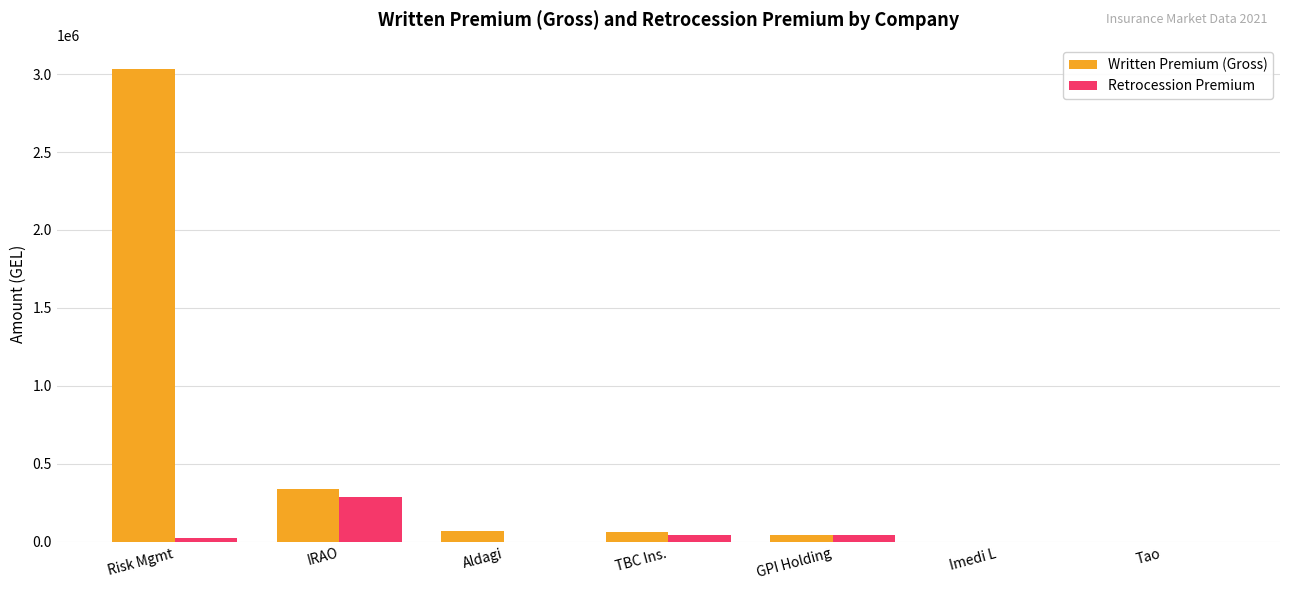

Is it true that Retrocession Premium equals -96078.9 at Tao?

False